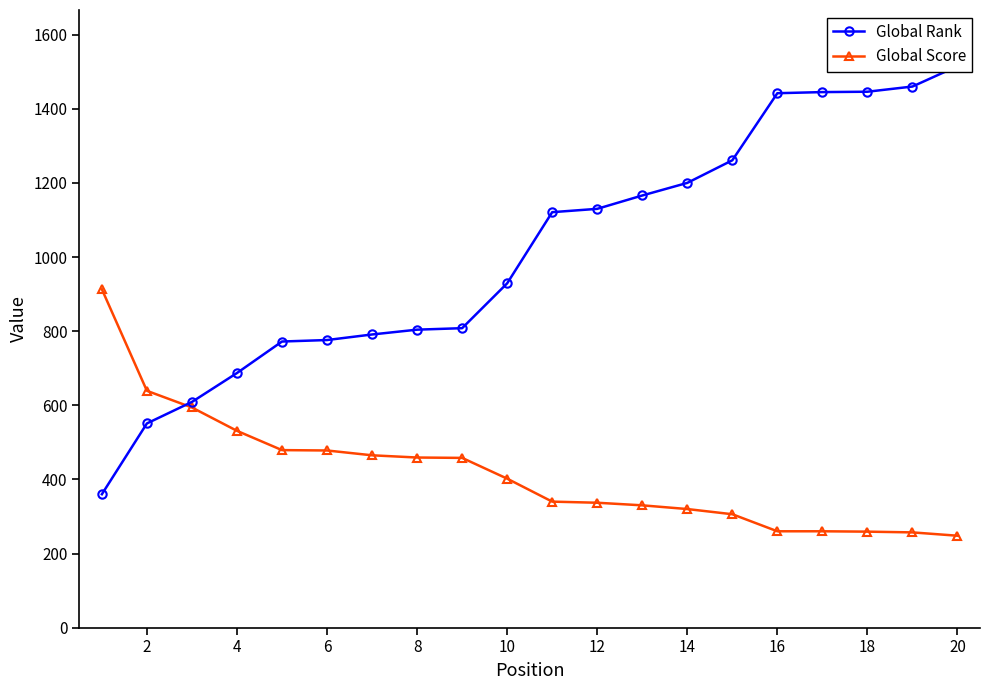

Does the chart have visible grid lines?

No